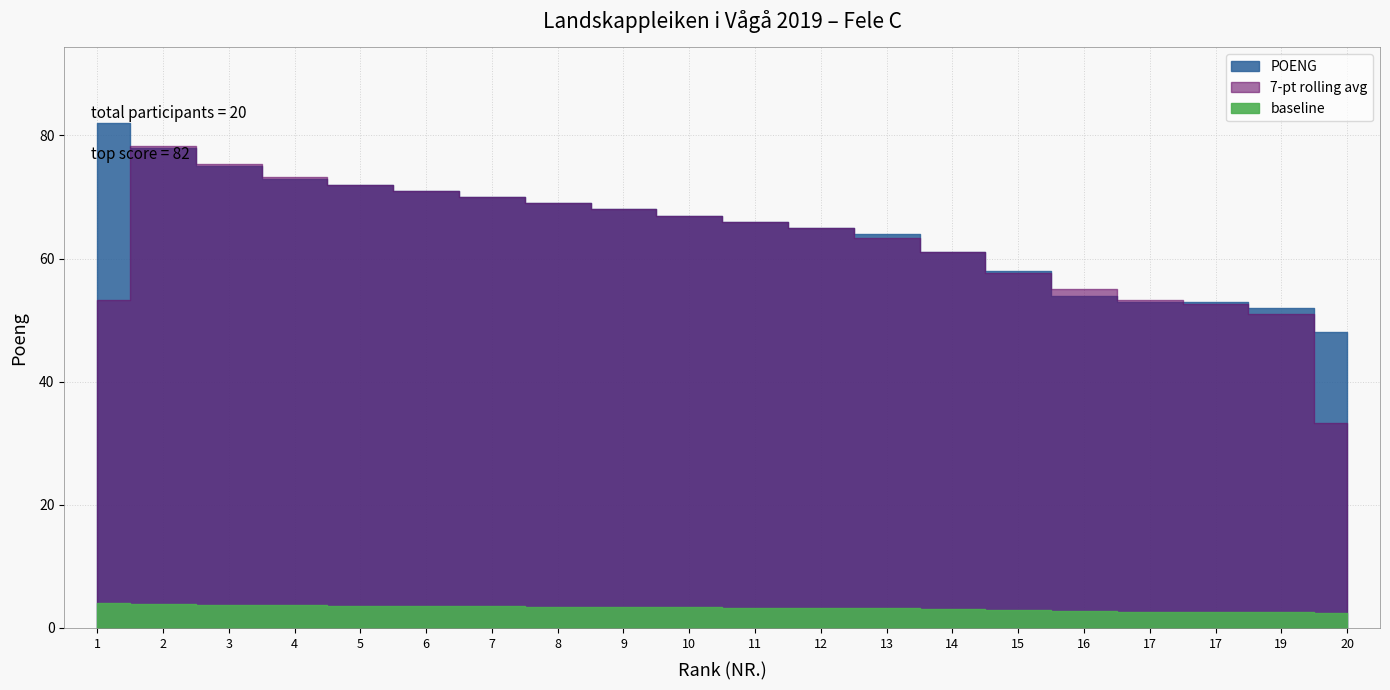

List the labels in order of value, smallest first.

20, 19, 17, 17, 16, 15, 14, 13, 12, 11, 10, 9, 8, 7, 6, 5, 4, 3, 2, 1